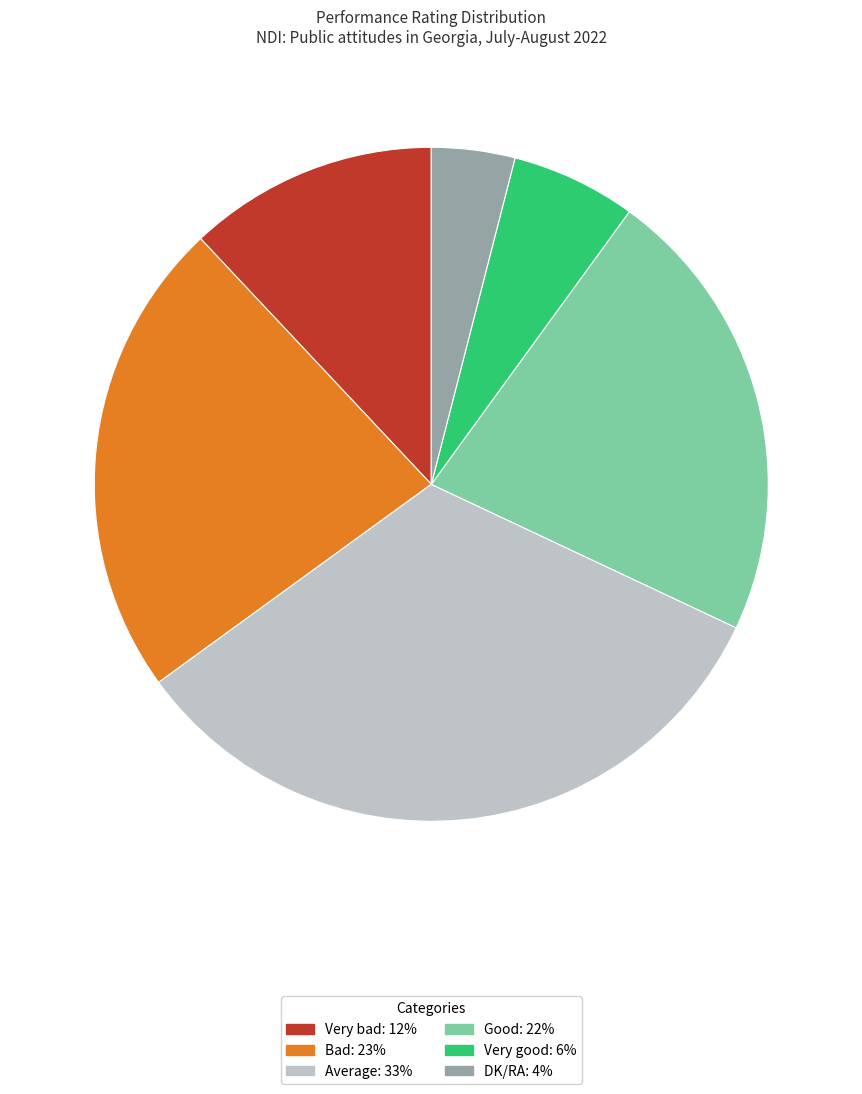

Which category has the smallest portion of the pie?

DK/RA